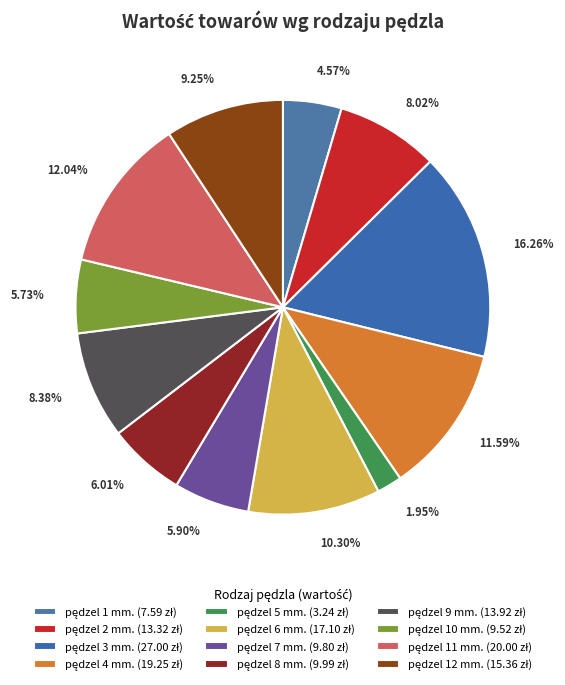

How many segments does this pie chart have?

12